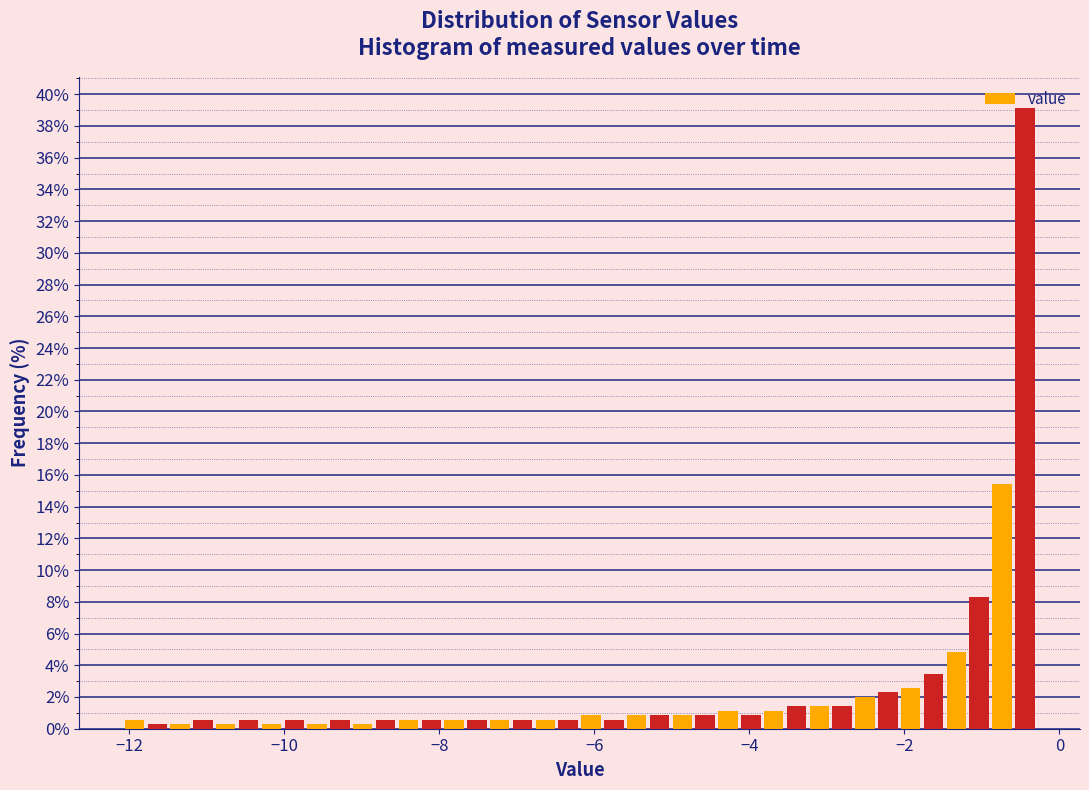

Read against the x-axis, roughly where is the centre of the tallest bar?

-0.4